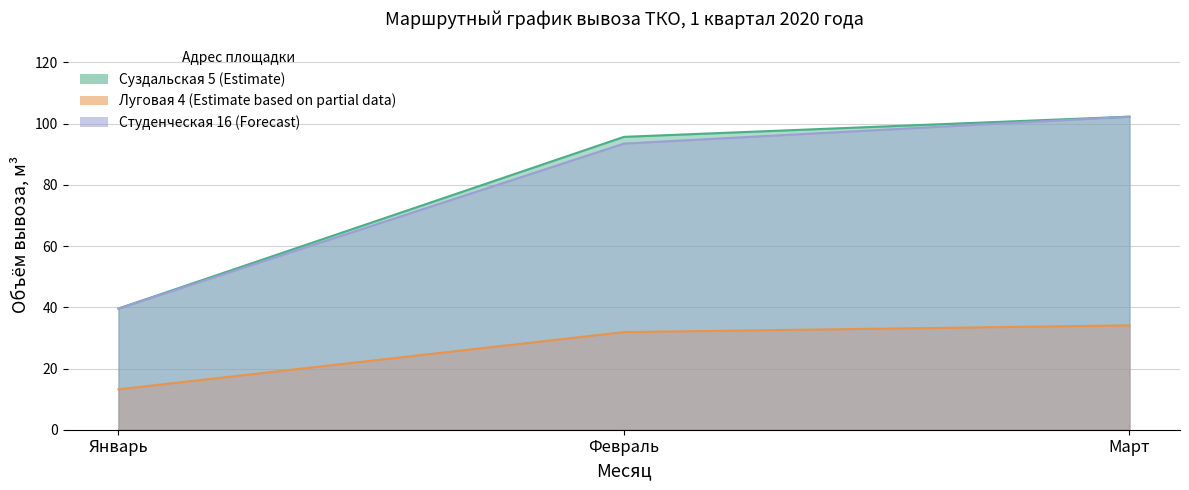

How many categories are shown in the chart?

3